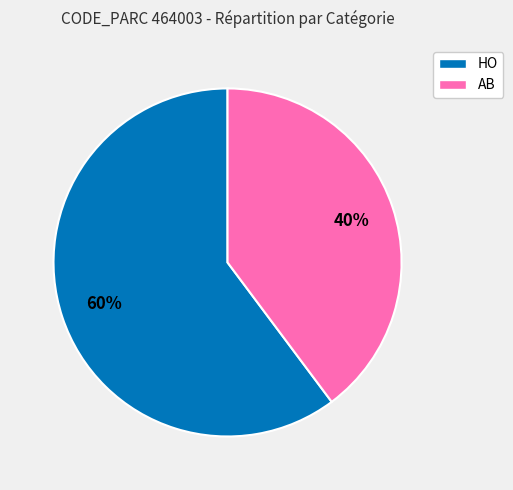

Is the sum of HO and AB greater than half?

Yes